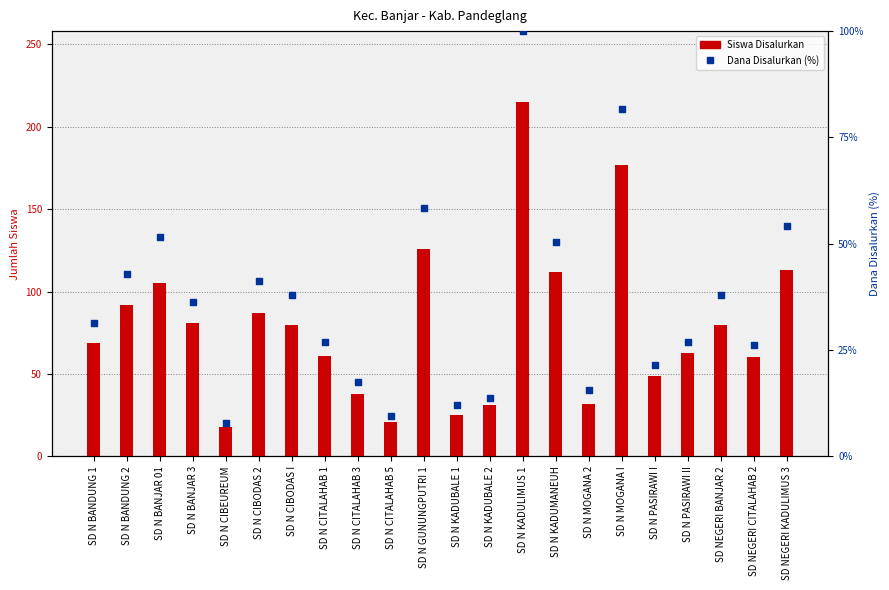

At how many categories does at least one series exceed 21?

20